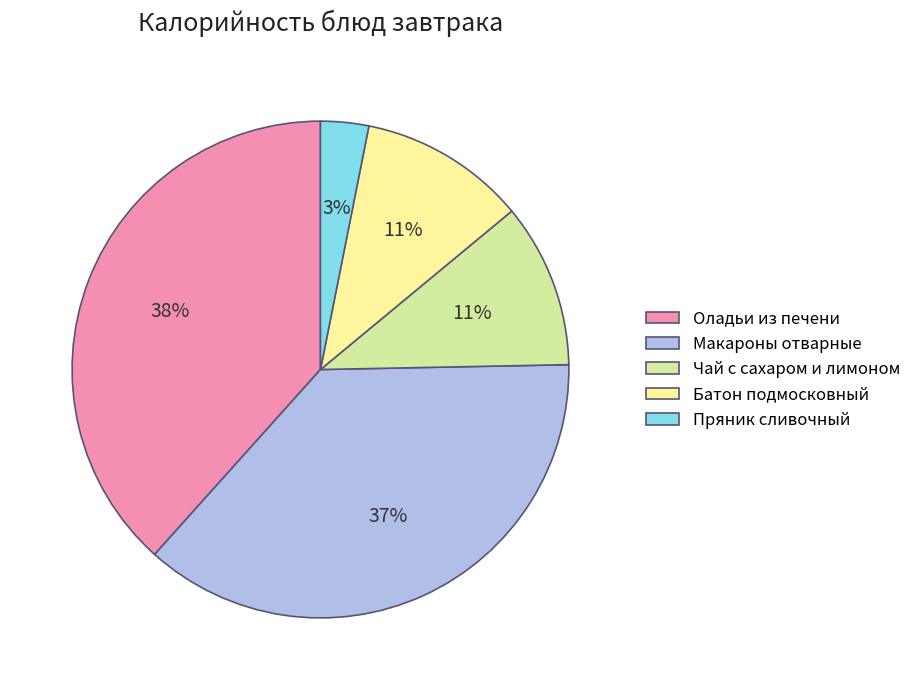

To the nearest percent, what is the average slice percentage?

20%